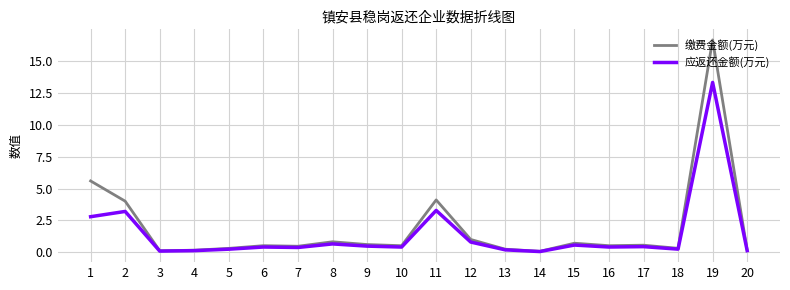

List the series in order of their peak value, lowest first.

应返还金额(万元), 缴费金额(万元)